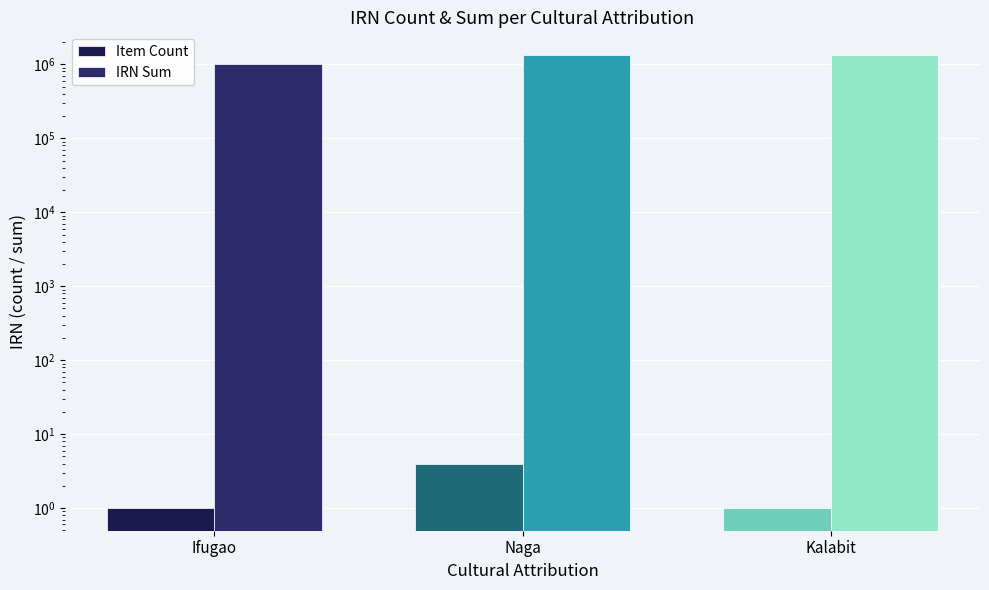

Reading right to left, what are all the values shown in this chart?

Item Count: Kalabit=1	Naga=4	Ifugao=1
IRN Sum: Kalabit=1318824	Naga=1337338	Ifugao=1014475